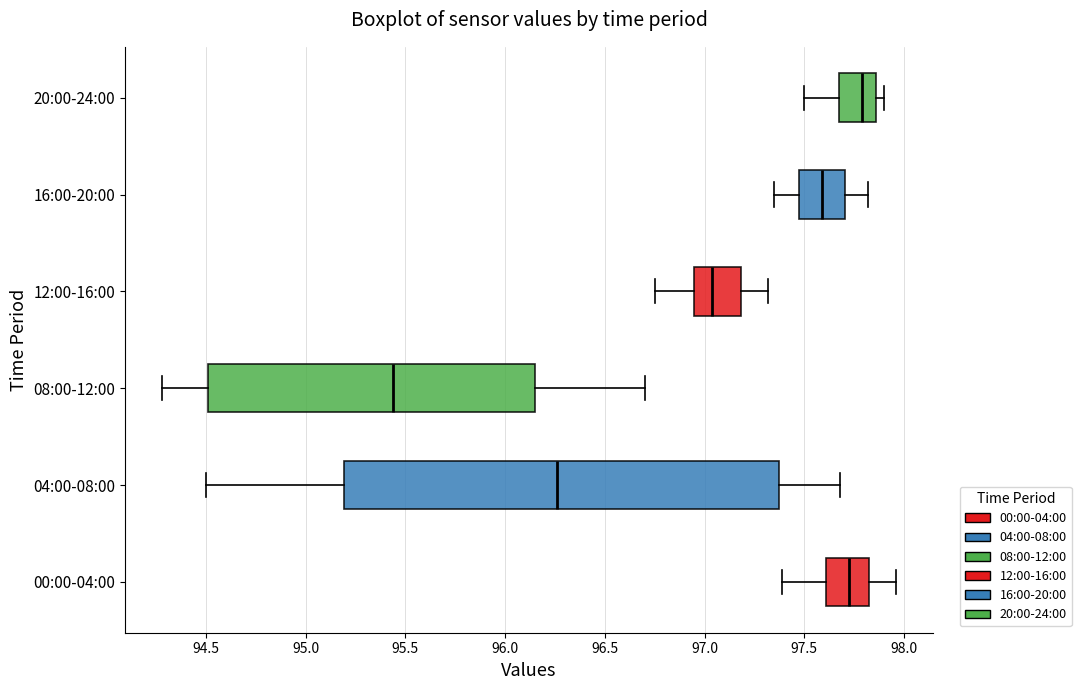

Reading bottom to top, transcribe this box plot: for each box, give where its median line is, the range the box spans, and where its two whiskers end, as read against the x-axis. The values are not printed on the chart, so give them approximately, as read against the axis.

00:00-04:00: median 97.75, box 97.60 to 97.80, whiskers 97.40 to 97.95
04:00-08:00: median 96.25, box 95.20 to 97.40, whiskers 94.50 to 97.70
08:00-12:00: median 95.45, box 94.50 to 96.15, whiskers 94.30 to 96.70
12:00-16:00: median 97.05, box 96.95 to 97.20, whiskers 96.75 to 97.30
16:00-20:00: median 97.60, box 97.50 to 97.70, whiskers 97.35 to 97.80
20:00-24:00: median 97.80, box 97.70 to 97.85, whiskers 97.50 to 97.90